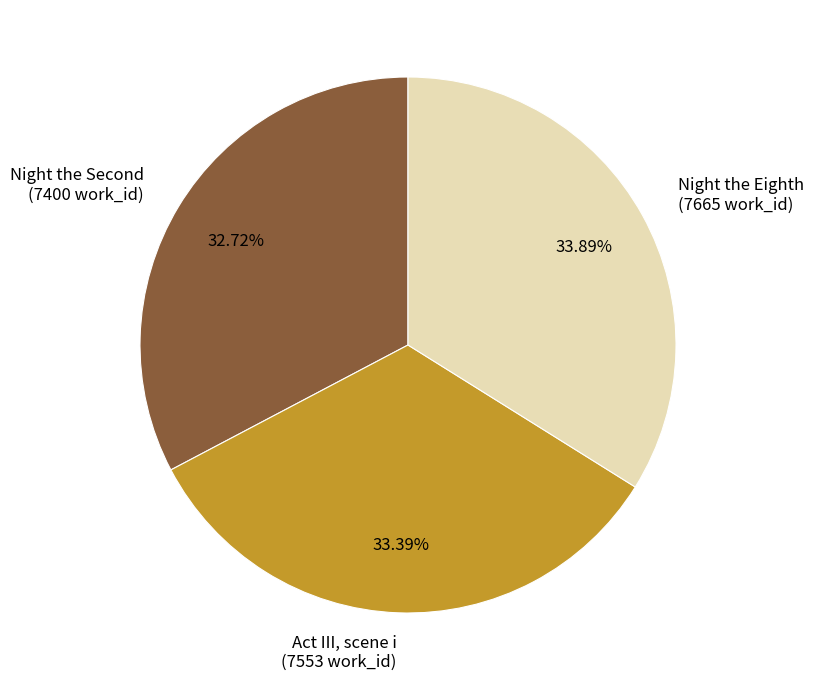

Rank the categories by value from highest to lowest.

Night the Eighth, Act III, scene i, Night the Second